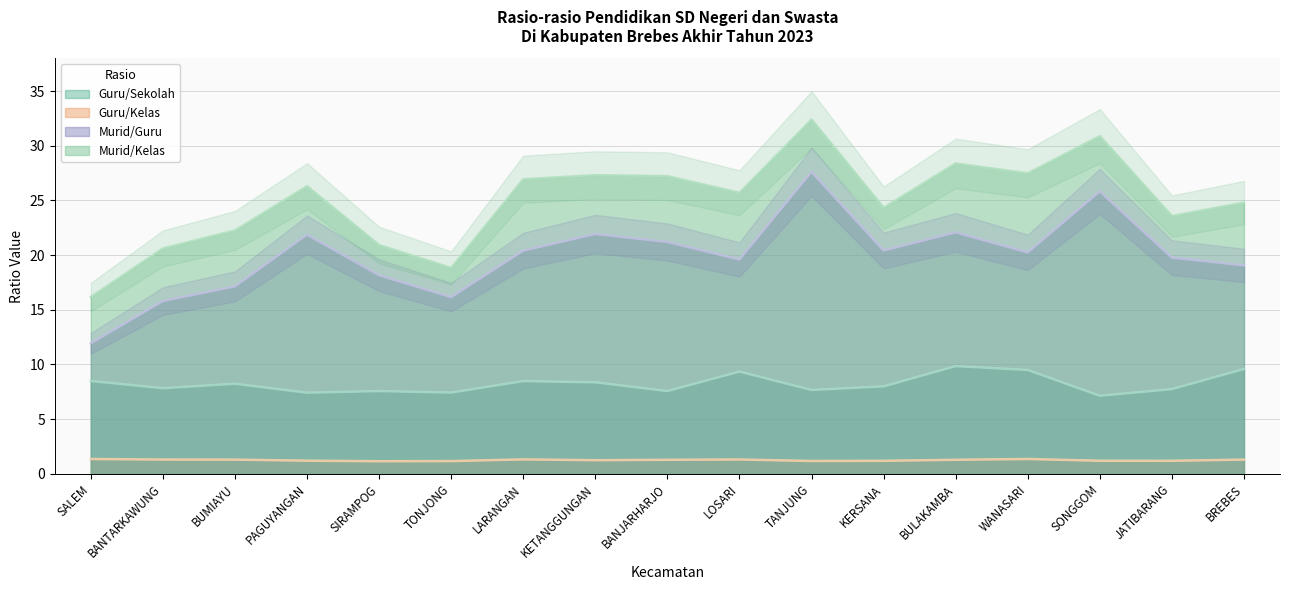

What is the sum of all Murid/Kelas values?

424.1